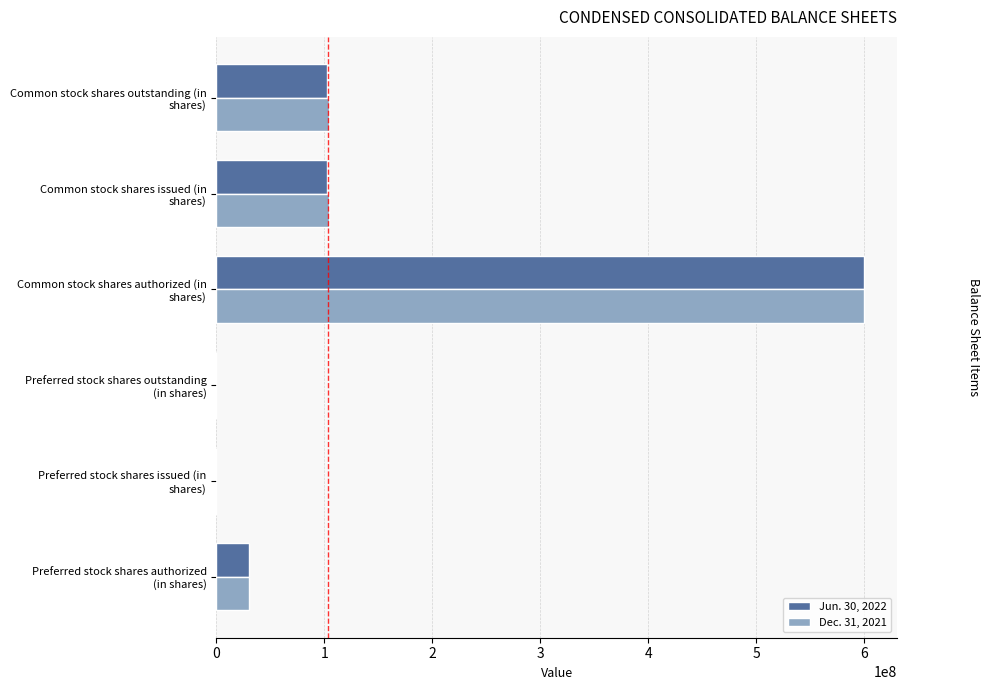

What is the maximum value shown in the chart?

600000000